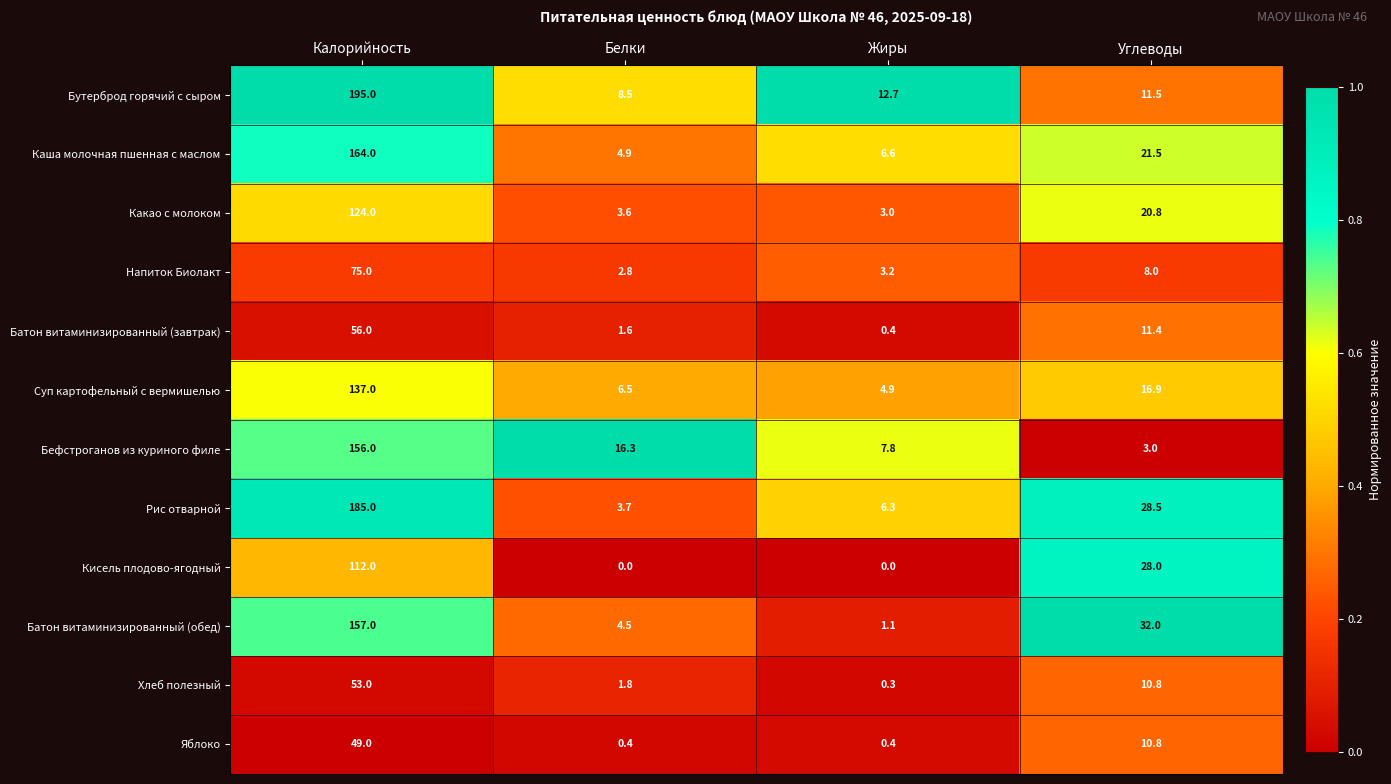

True or false: Рис отварной has a value of 185.0 at Калорийность.

True